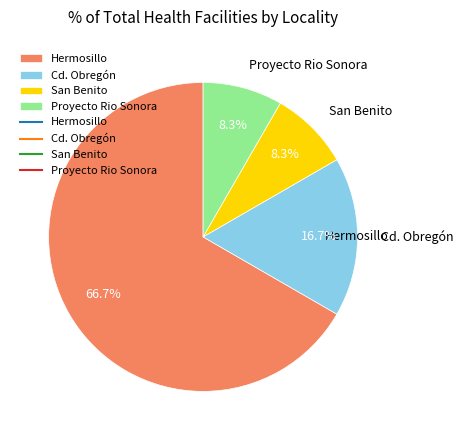

Does San Benito account for over 50% of the chart?

No